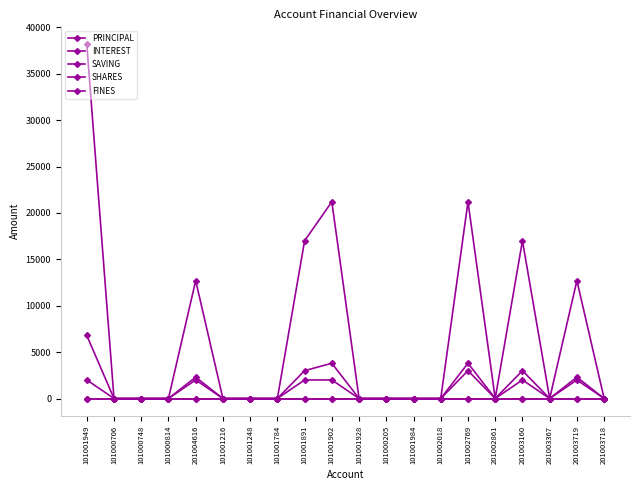

What is the label of the 16th point from the right?

201004616